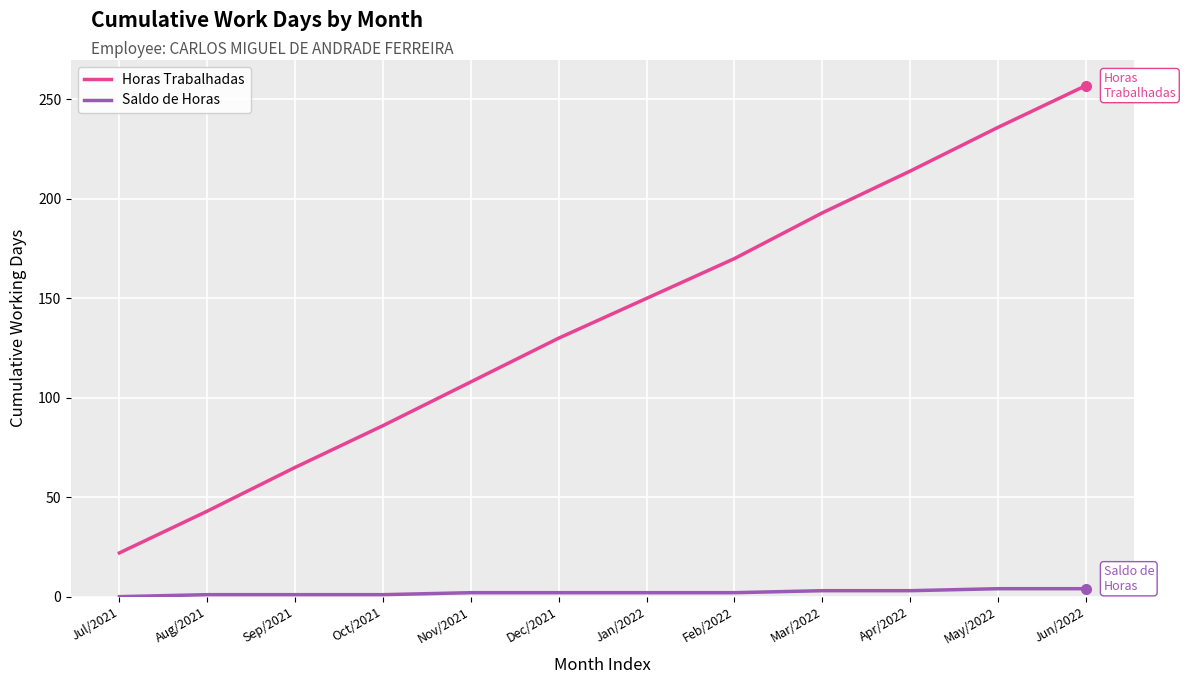

At how many categories does at least one series exceed 103?

8